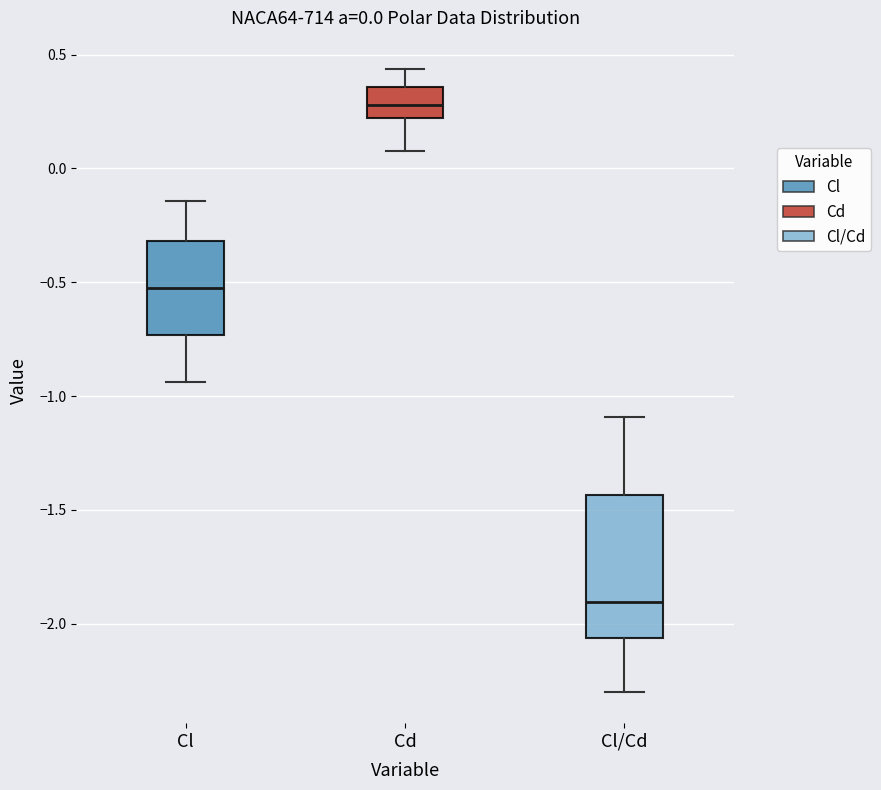

Comparing the boxes themselves (not the whiskers), which one is the tallest?

Cl/Cd